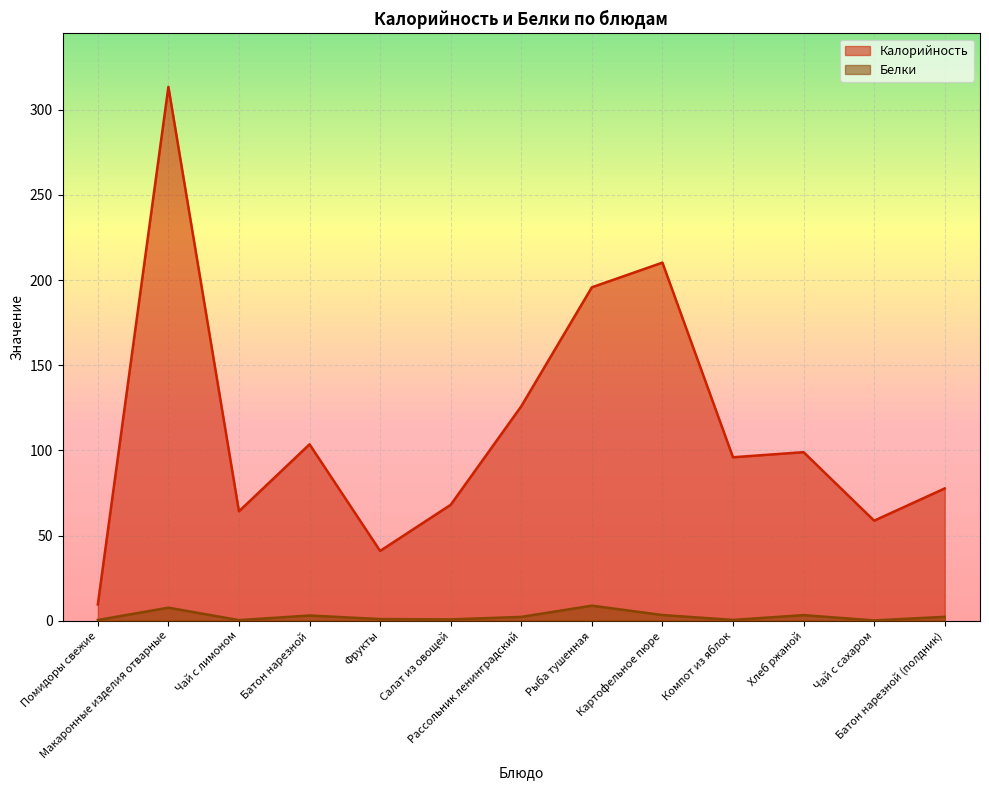

What is the label of the 3rd point from the right?

Хлеб ржаной